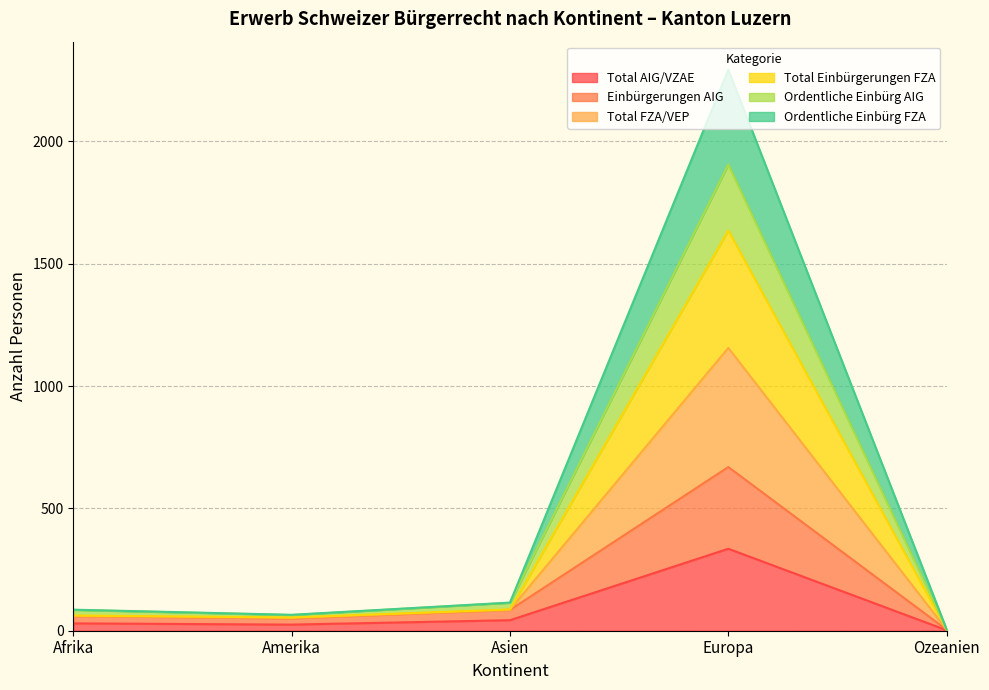

True or false: Ordentliche Einbürg FZA and Total FZA/VEP intersect in this chart.

False